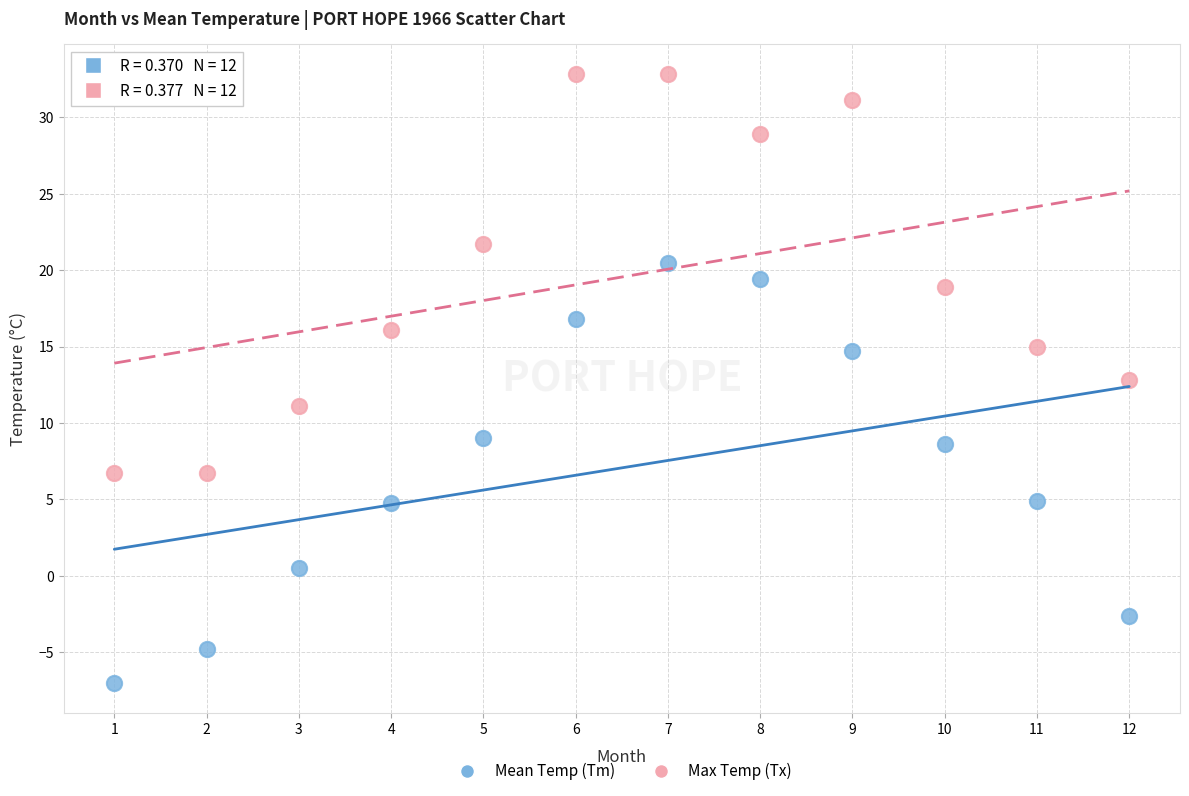

Across all data points, what is the range of X values (max minus min)?

11.0